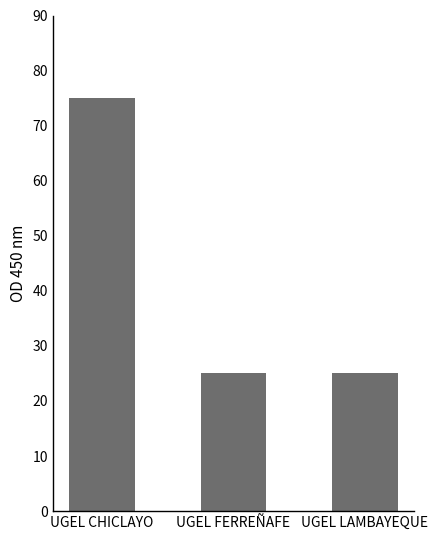

What is the label of the 1st bar from the left?

UGEL CHICLAYO